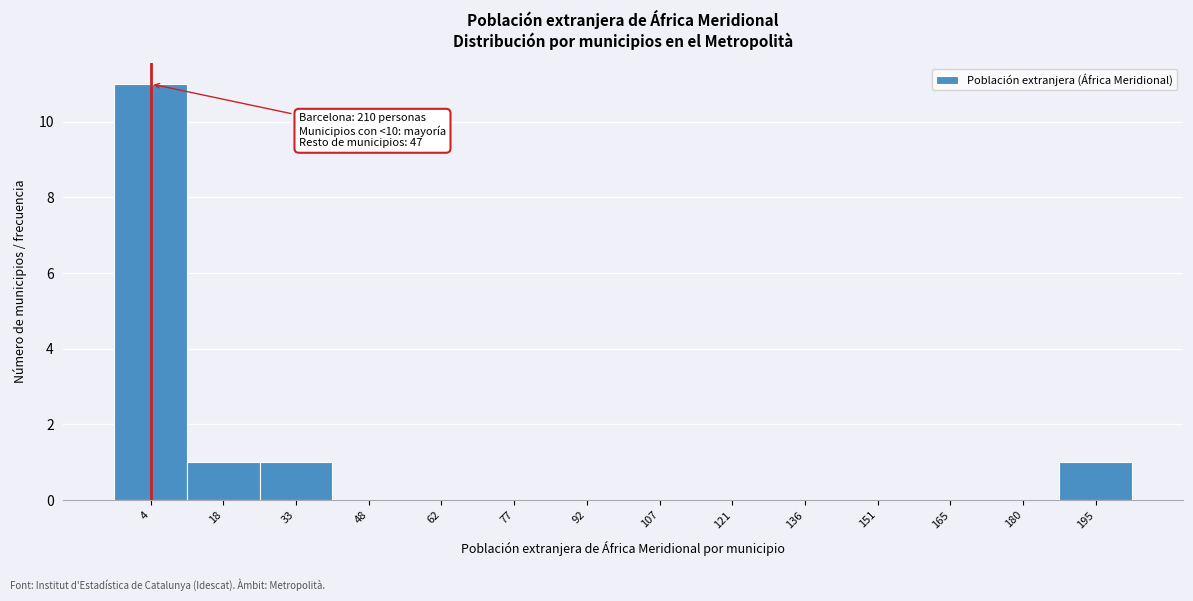

Reading left to right, what are all the values shown in this chart?

4=11	18=1	33=1	48=0	62=0	77=0	92=0	107=0	121=0	136=0	151=0	165=0	180=0	195=1